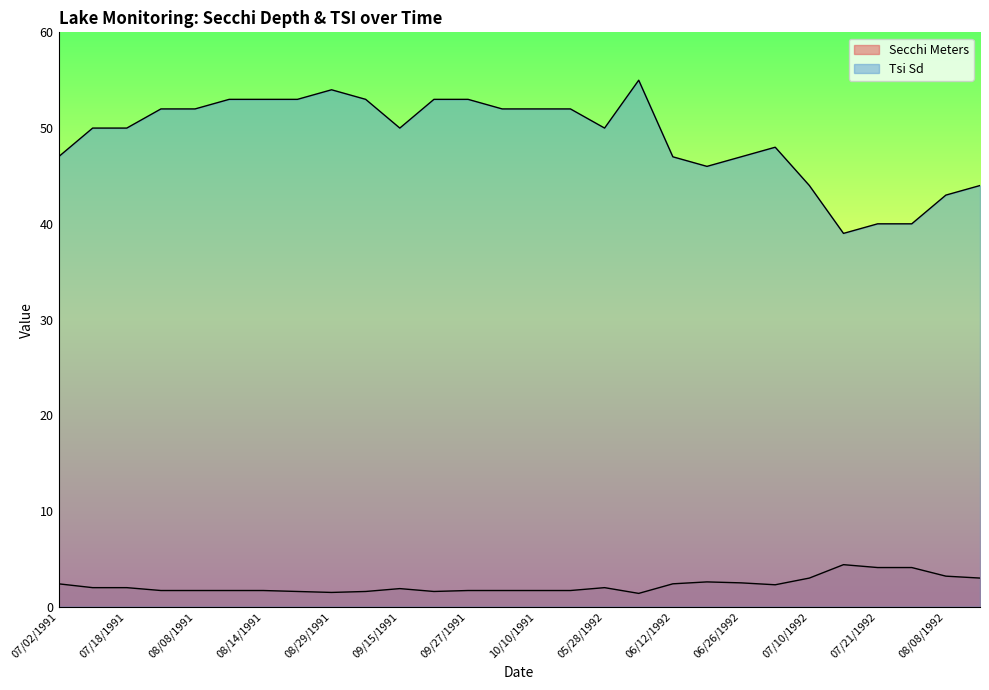

Reading left to right, transcribe all the data shown in this chart.

Secchi Meters: 2.4	2.0	2.0	1.7	1.7	1.7	1.7	1.6	1.5	1.6	1.9	1.6	1.7	1.7	1.7	1.7	2.0	1.4	2.4	2.6	2.5	2.3	3.0	4.4	4.1	4.1	3.2	3.0
Tsi Sd: 47.0	50.0	50.0	52.0	52.0	53.0	53.0	53.0	54.0	53.0	50.0	53.0	53.0	52.0	52.0	52.0	50.0	55.0	47.0	46.0	47.0	48.0	44.0	39.0	40.0	40.0	43.0	44.0